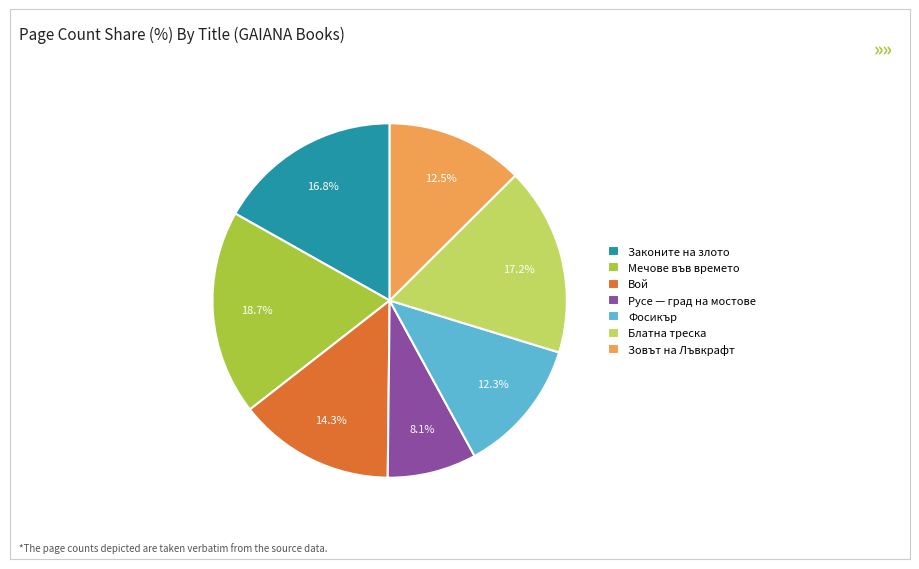

Is there a majority slice in this chart?

No